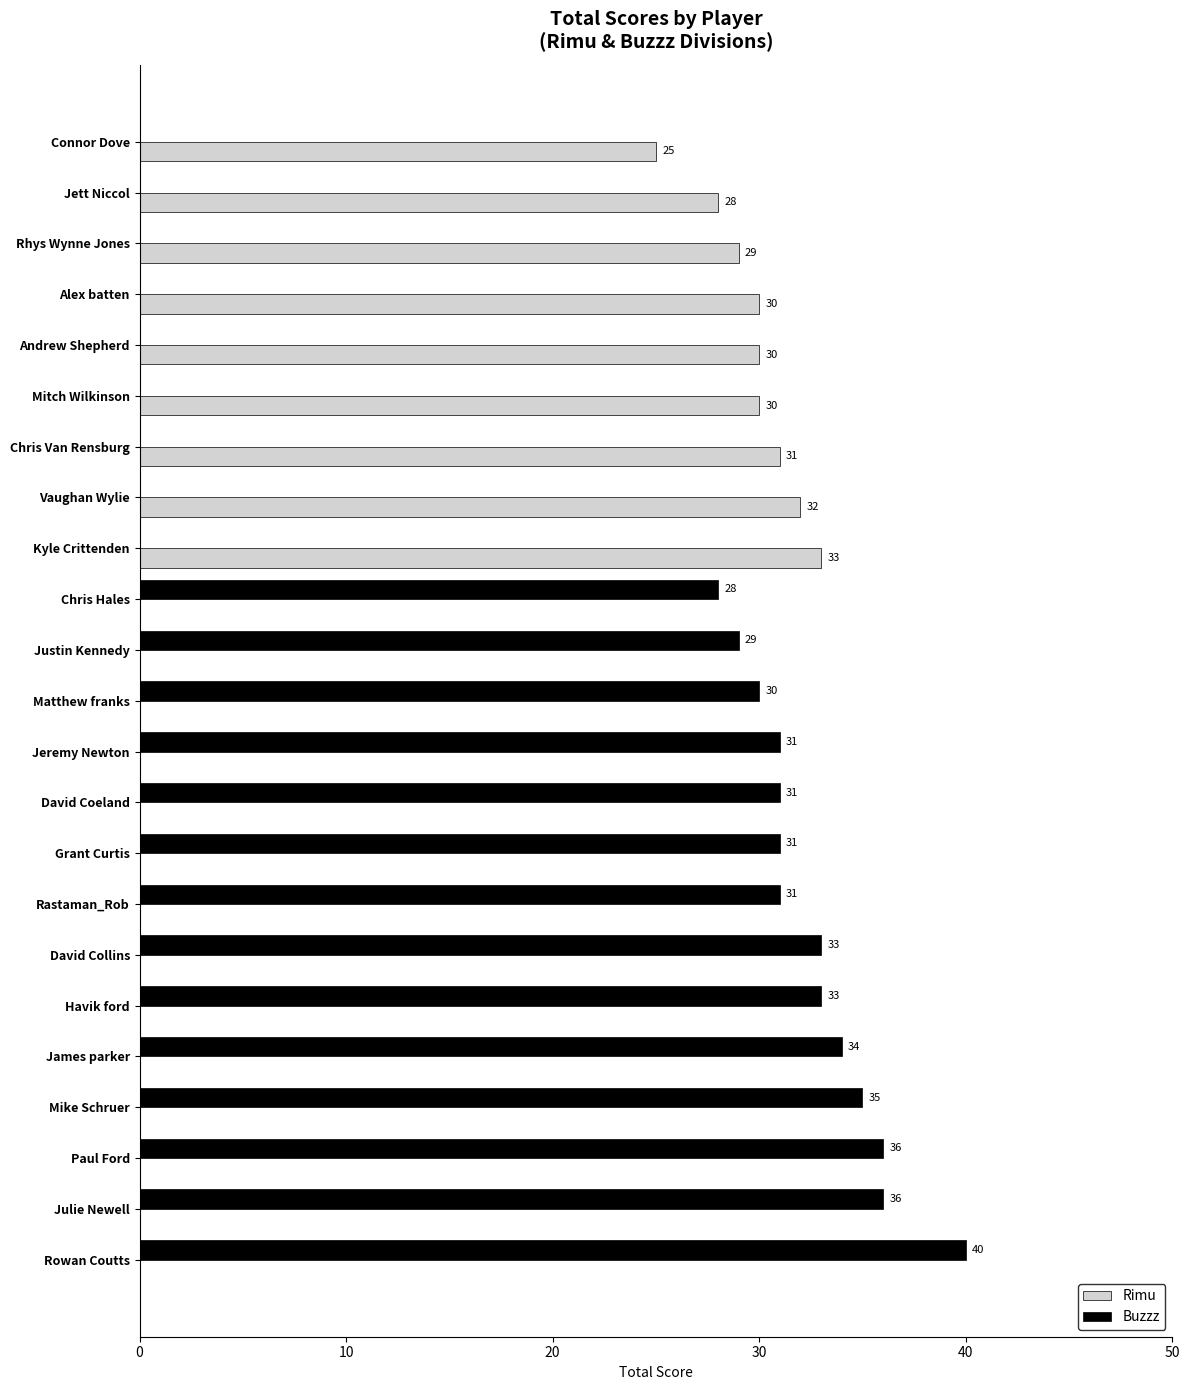

Which series has the largest total across all categories?

Buzzz